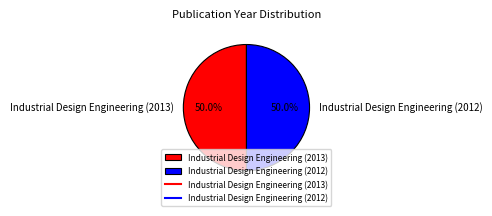

What percentage is the Industrial Design Engineering (2012) slice, to the nearest percent?

50%